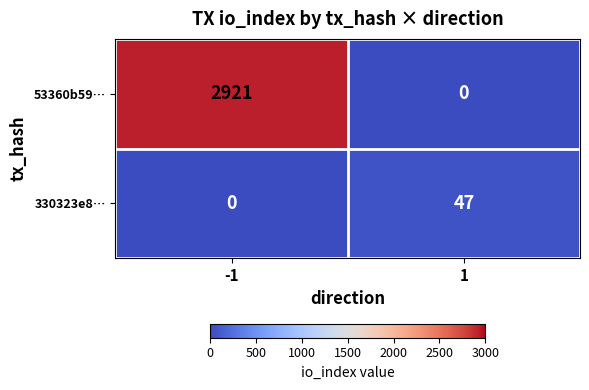

List the series in order of their overall mean, highest first.

53360b59…, 330323e8…